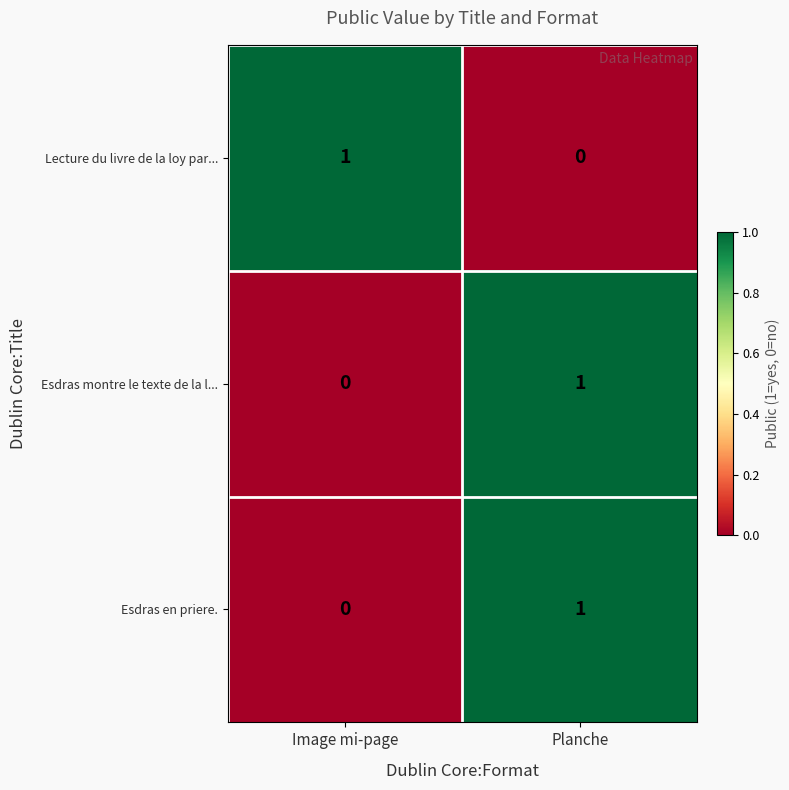

At how many categories does at least one series exceed 0?

2